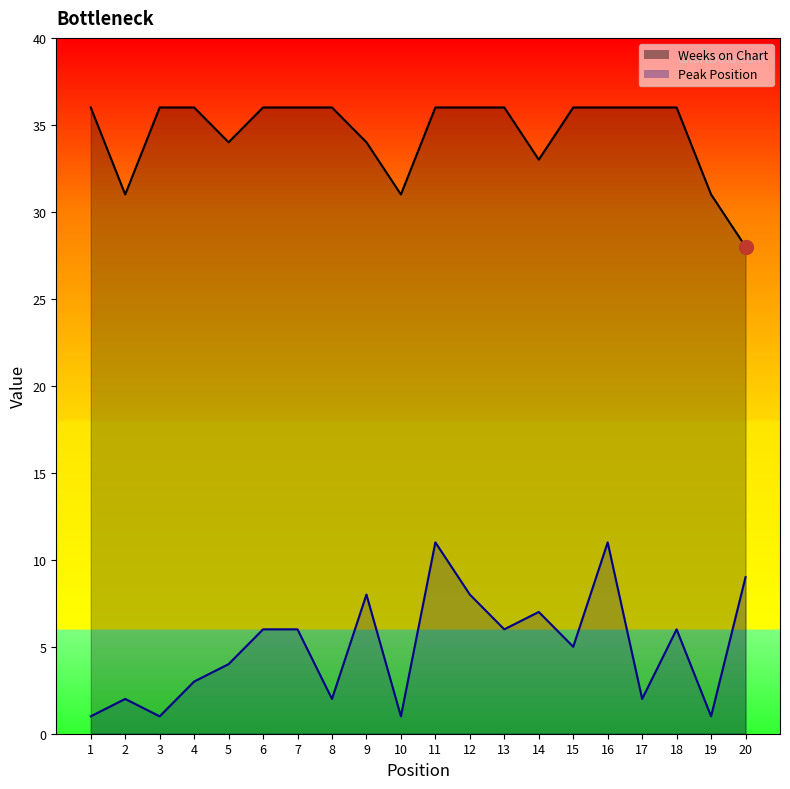

Reading right to left, list all the values displayed in this chart.

Peak Position: 9	1	6	2	11	5	7	6	8	11	1	8	2	6	6	4	3	1	2	1
Weeks on Chart: 28	31	36	36	36	36	33	36	36	36	31	34	36	36	36	34	36	36	31	36